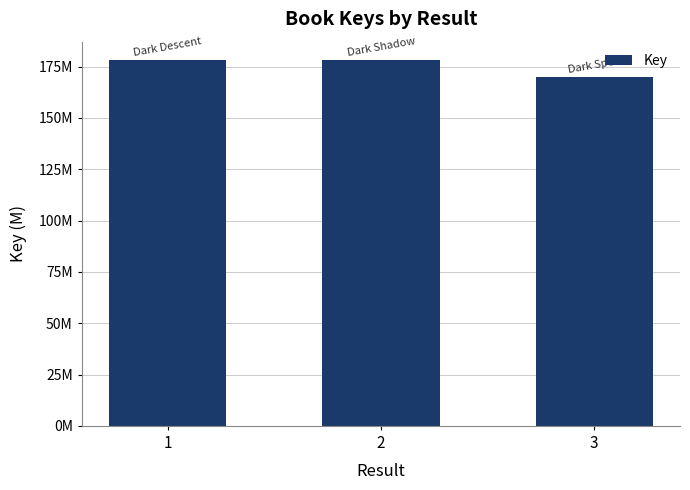

Reading right to left, transcribe all the data shown in this chart.

3=169844073	2=178200970	1=178201110